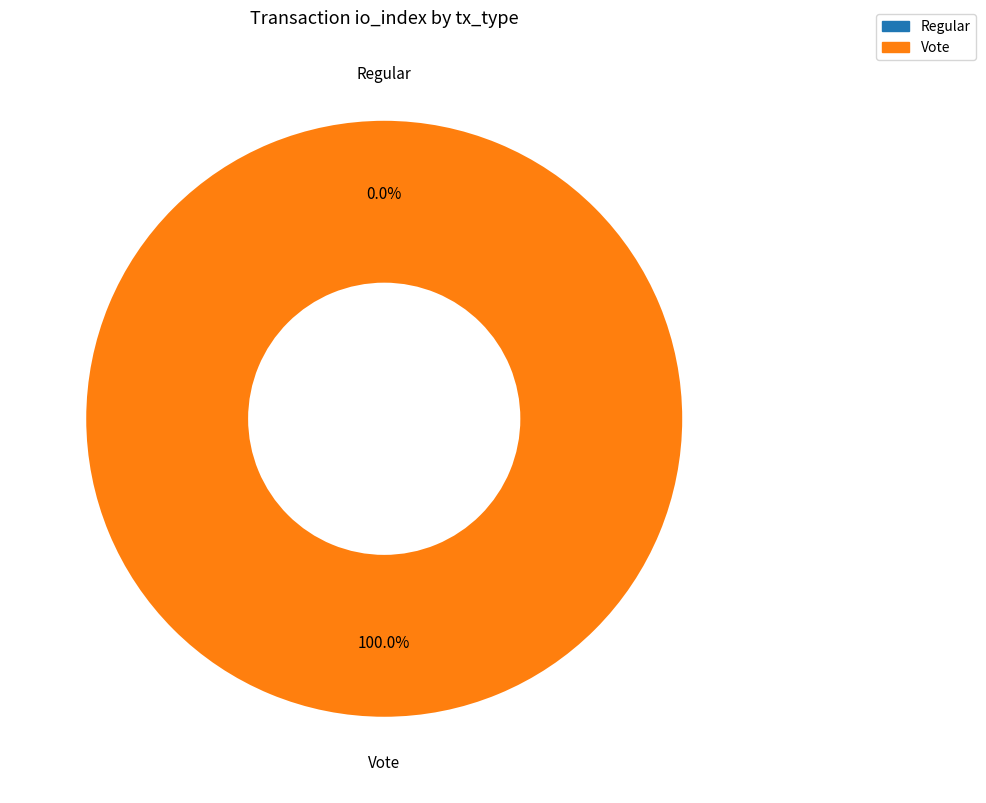

Is it true that Vote is 100% of the pie?

True